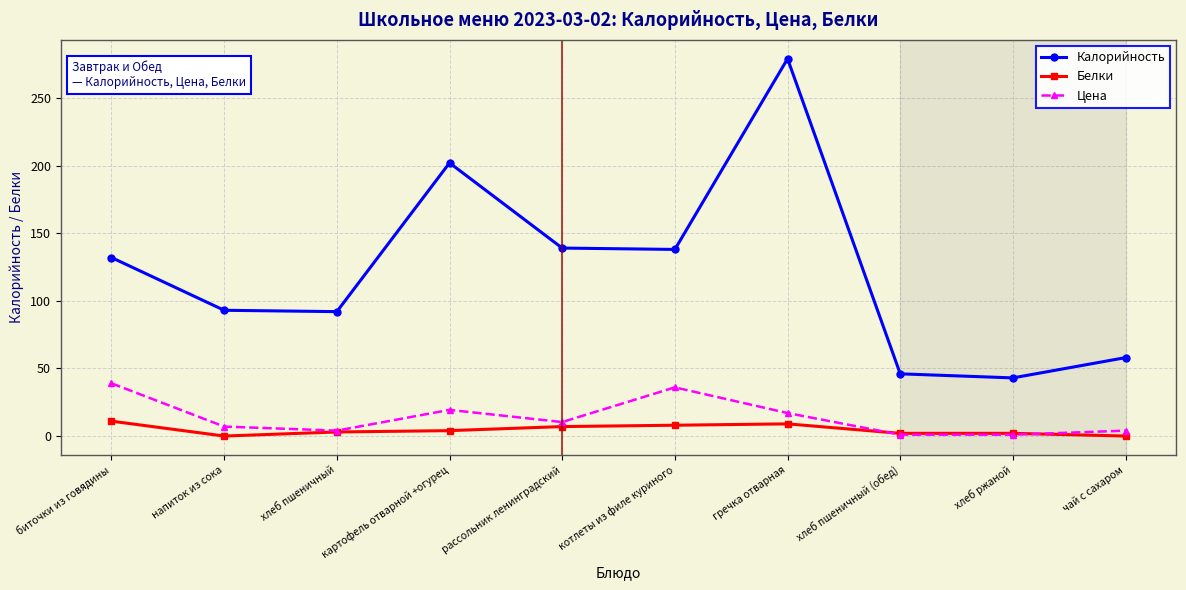

What position from the left is гречка отварная?

7